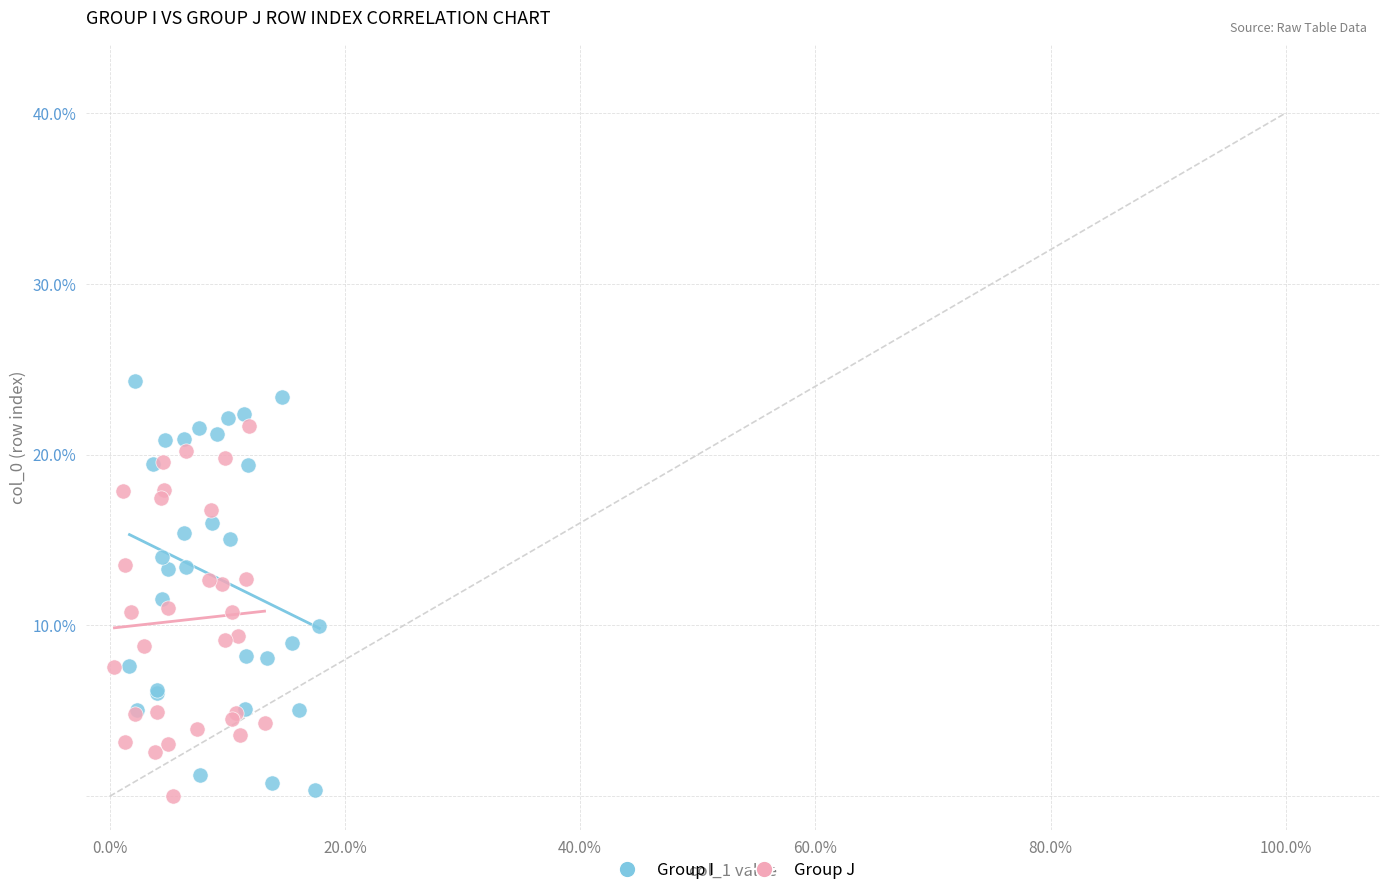

Which series has the widest spread of Y values?

Group I